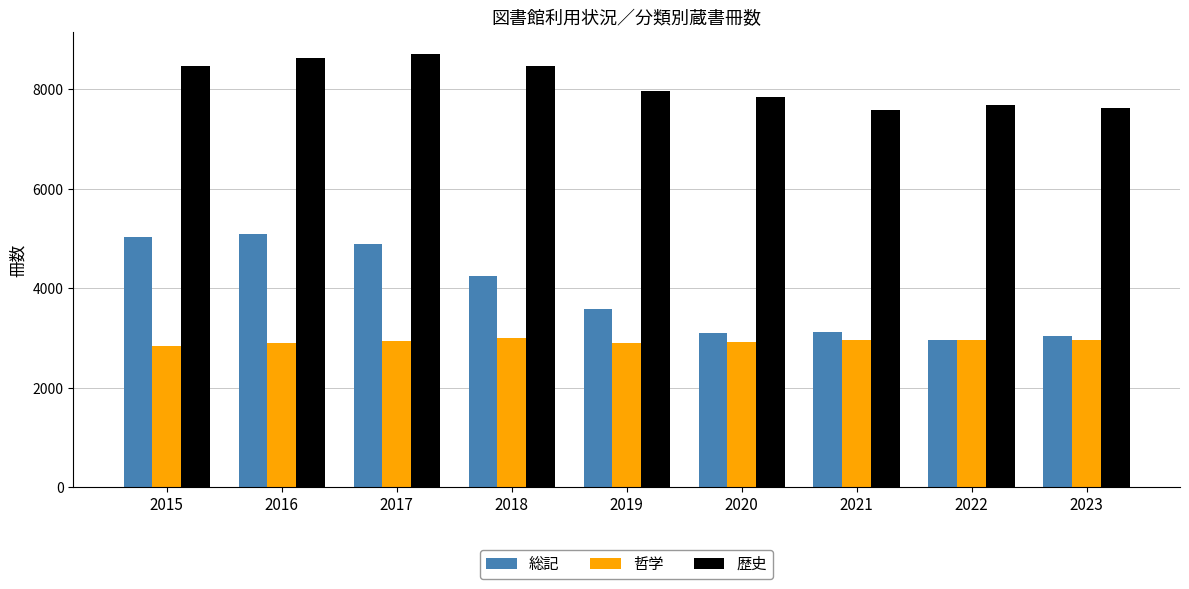

What is the difference between the highest and lowest values at 2015?

5622